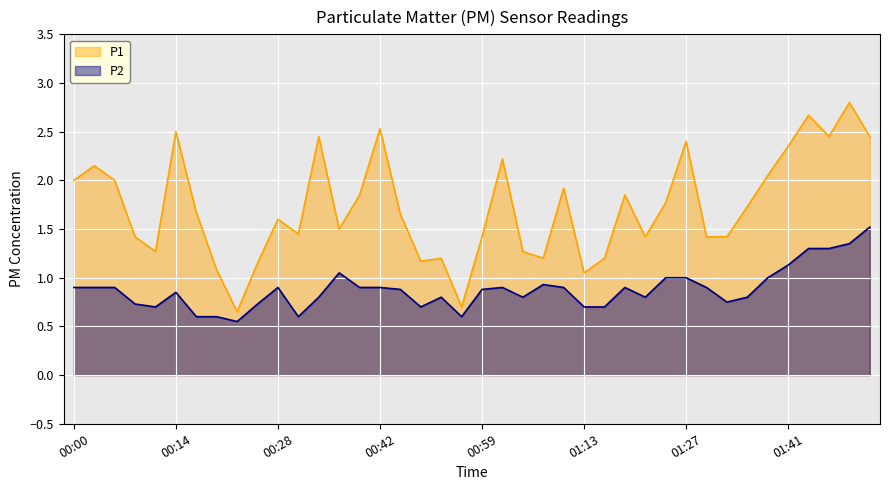

What is the sum of all P2 values?

35.1